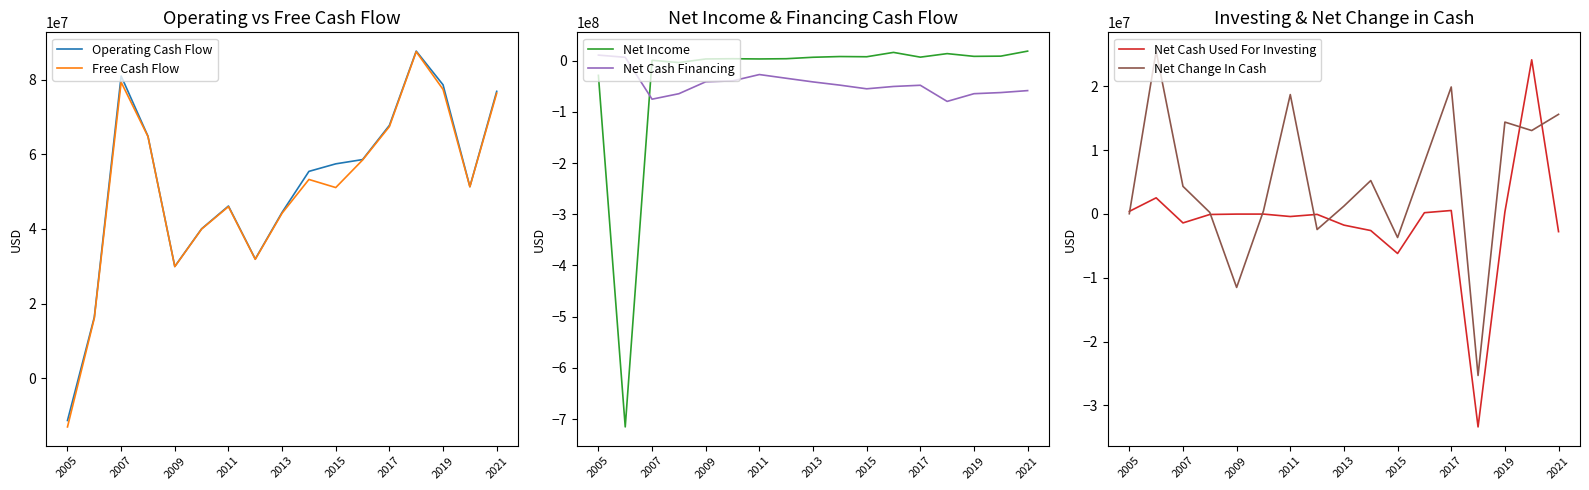

What is the difference between the second highest and minimum values in the Net Cash Used For Investing series?

35889000